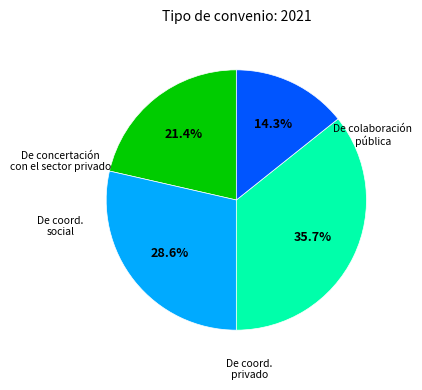

Is there a majority slice in this chart?

No